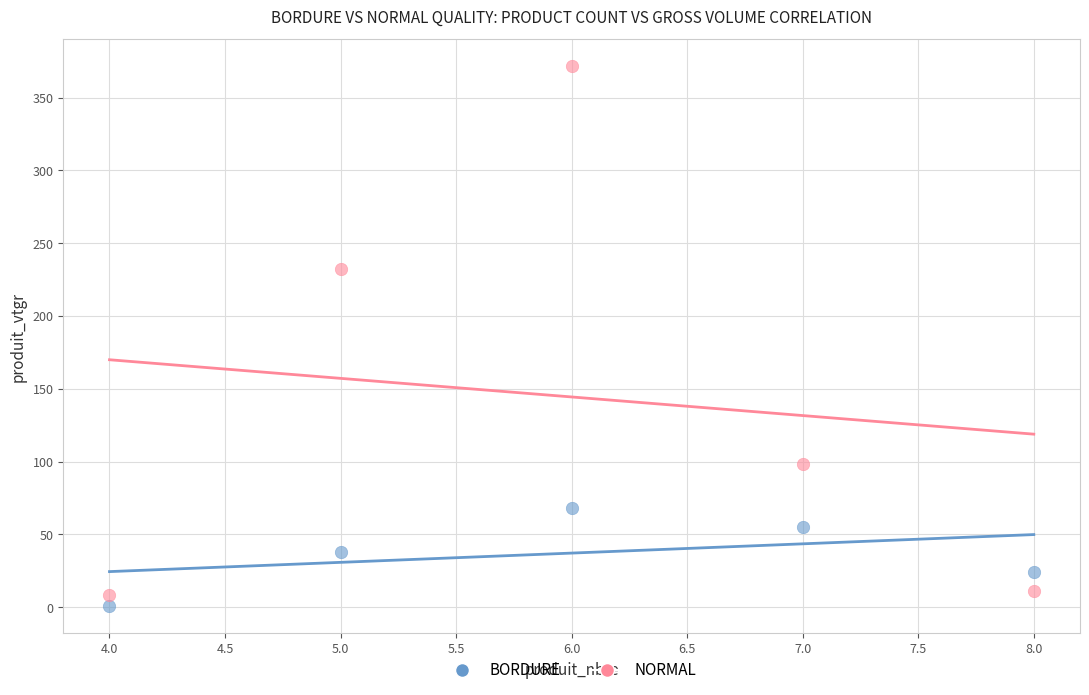

What are all the series names shown in the legend?

BORDURE, NORMAL